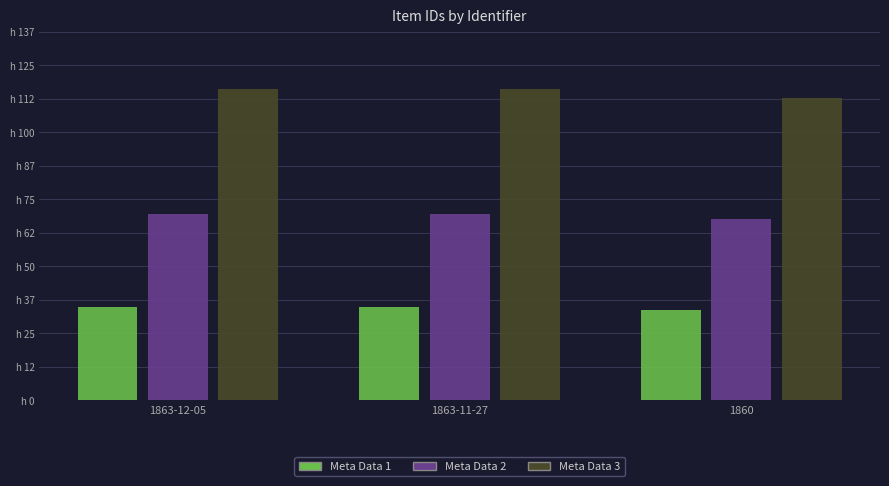

Are the bars grouped side by side (vs. stacked)?

Yes